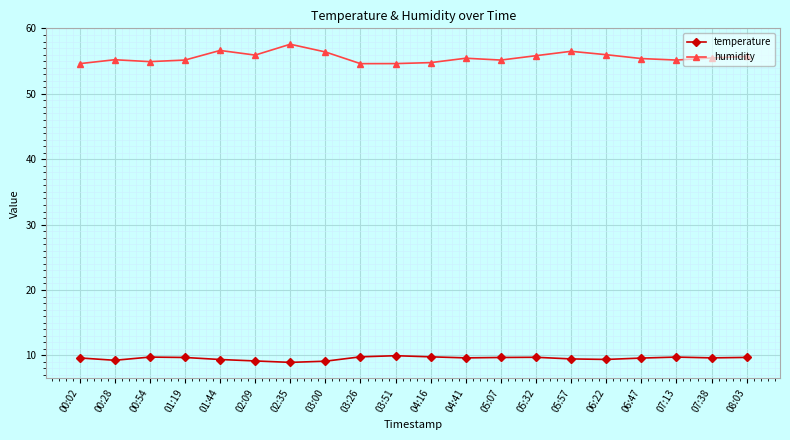

True or false: temperature has a value of 9.6 at 04:41.

True